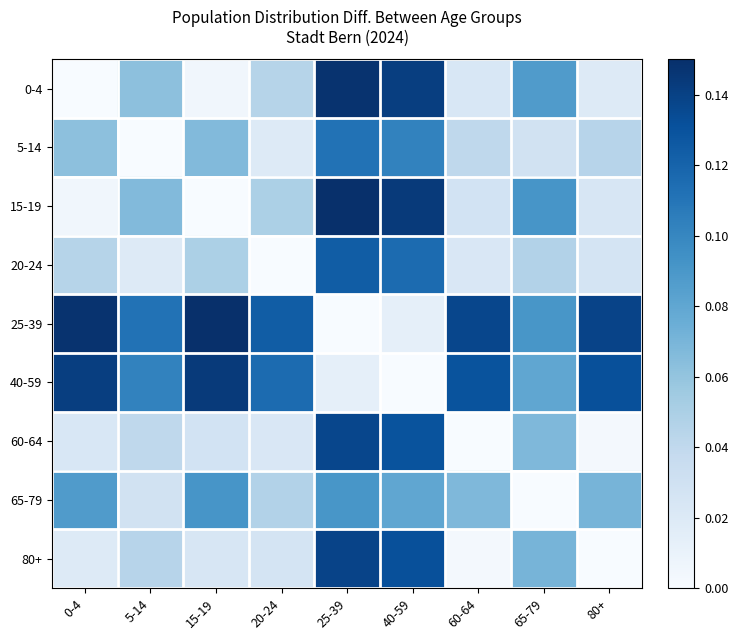

How many distinct data groups are displayed?

9